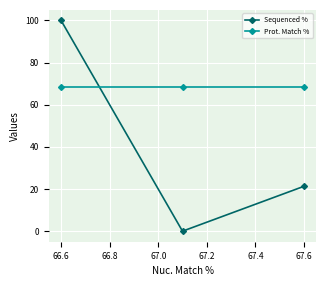

What is the value of the Sequenced % point at the 3rd from the left?

21.3